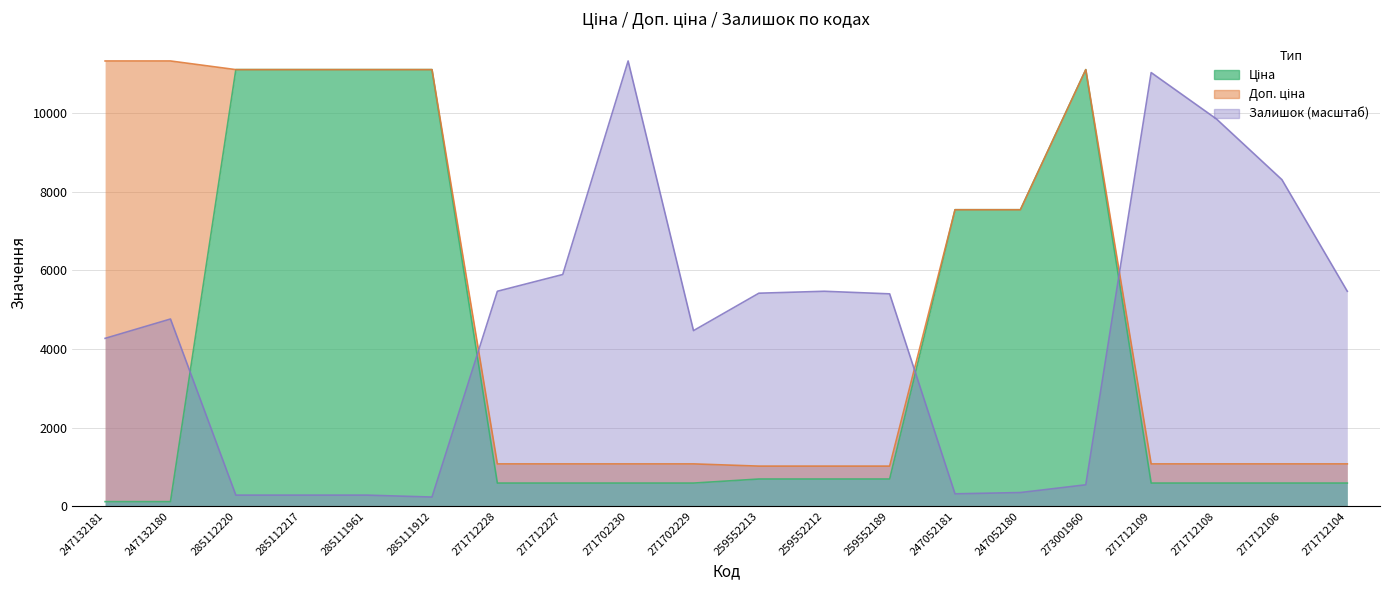

Does the chart display data point markers on the line(s)?

No